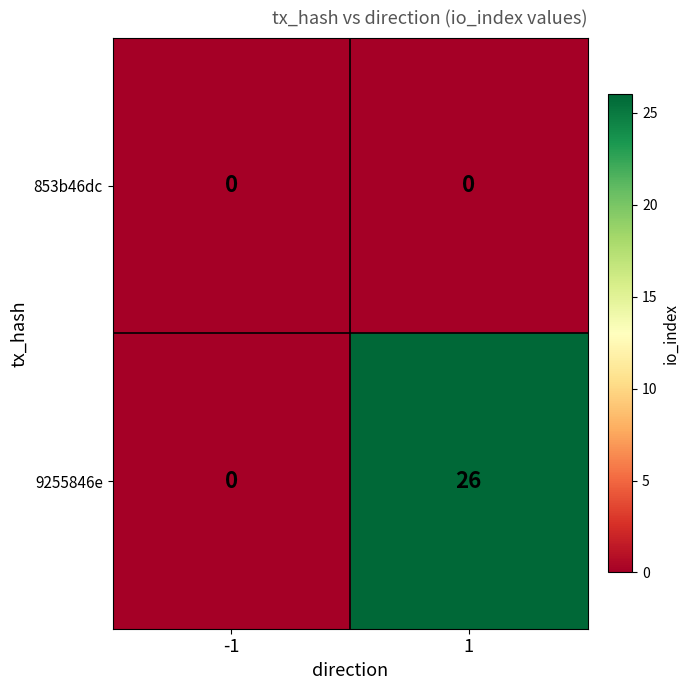

Count the number of data series in this chart.

2